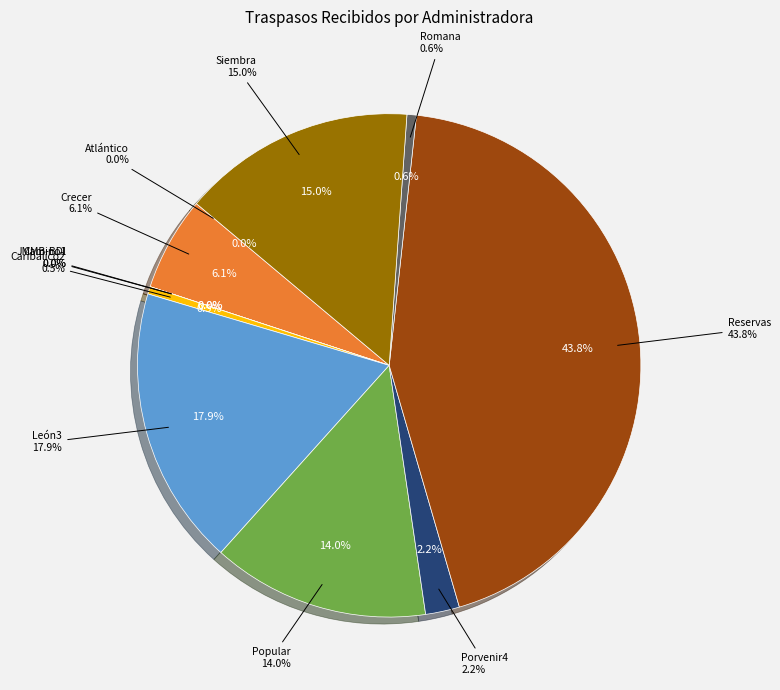

Between Porvenir4 and Crecer, which is larger?

Crecer